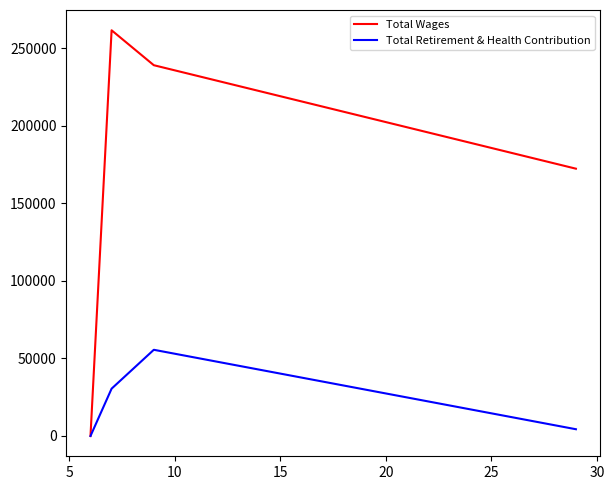

Which series has the largest total across all categories?

Total Wages